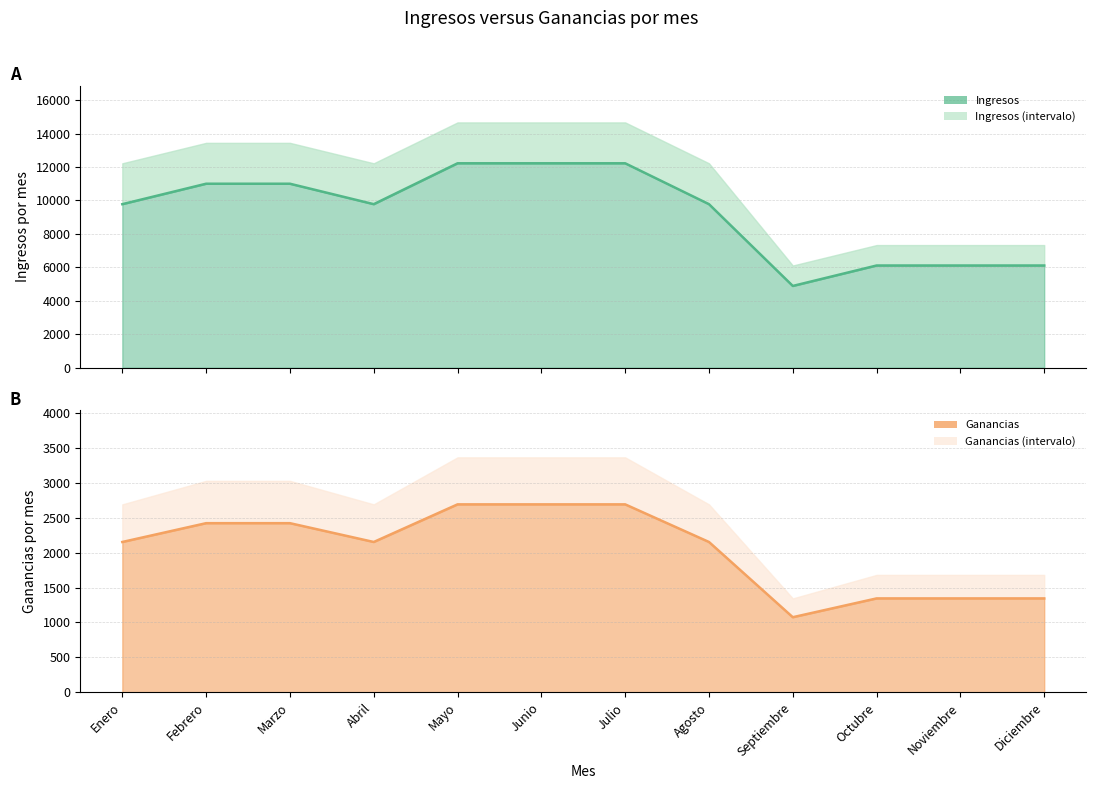

Reading left to right, transcribe all the data shown in this chart.

Ingresos: 9777.8	11000.0	11000.0	9777.8	12222.2	12222.2	12222.2	9777.8	4888.9	6111.1	6111.1	6111.1
Ganancias: 2151.1	2420.0	2420.0	2151.1	2688.9	2688.9	2688.9	2151.1	1075.6	1344.4	1344.4	1344.4